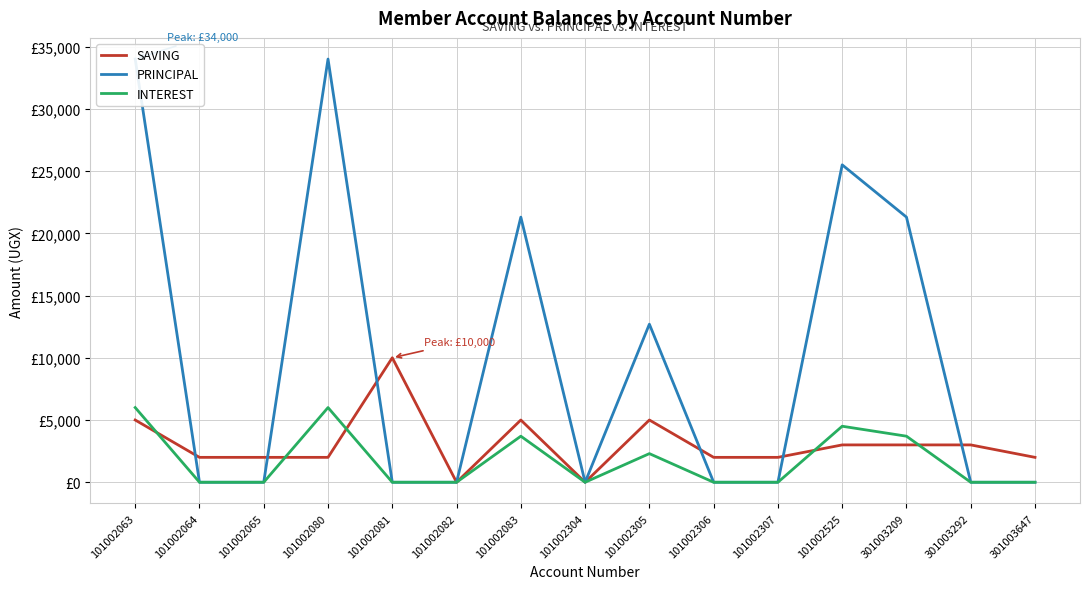

Count the INTEREST values in the range 0 to 3700.

12